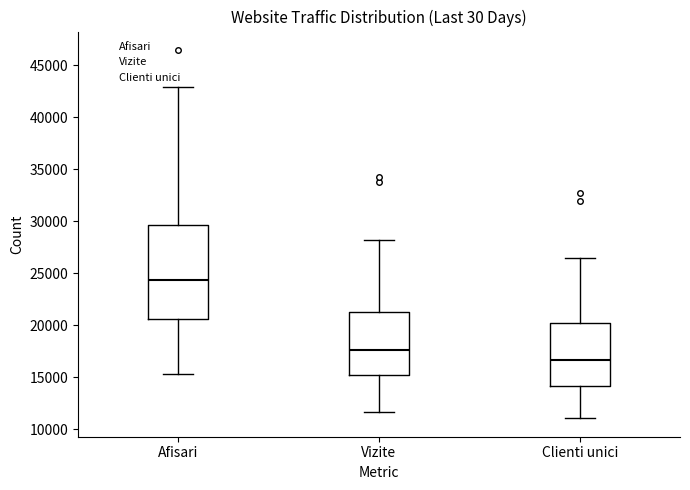

Comparing the boxes themselves (not the whiskers), which one is the tallest?

Afisari